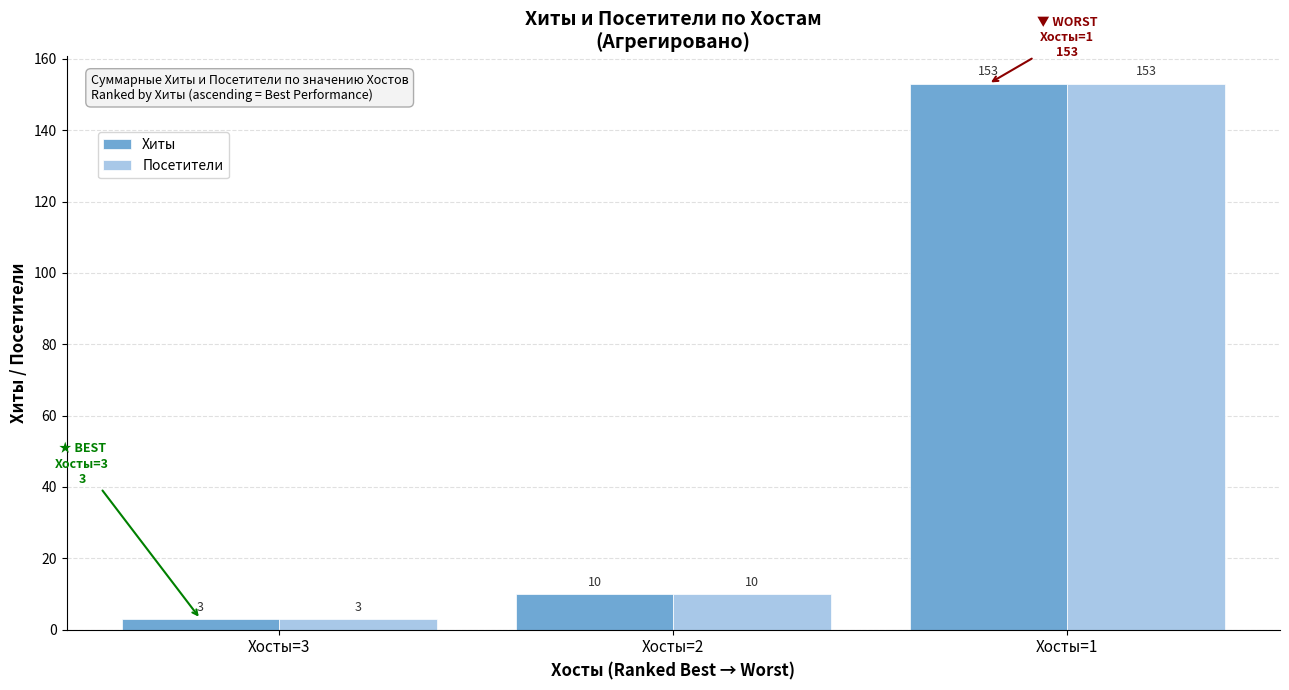

What is the total value across all series at Хосты=1?

306